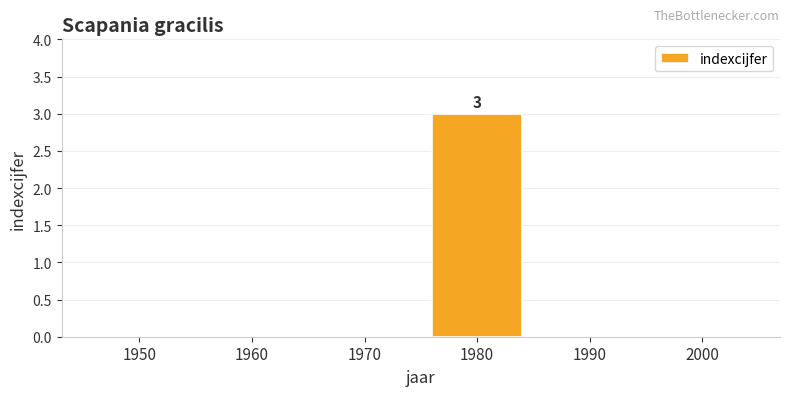

How many series are shown in this chart?

1